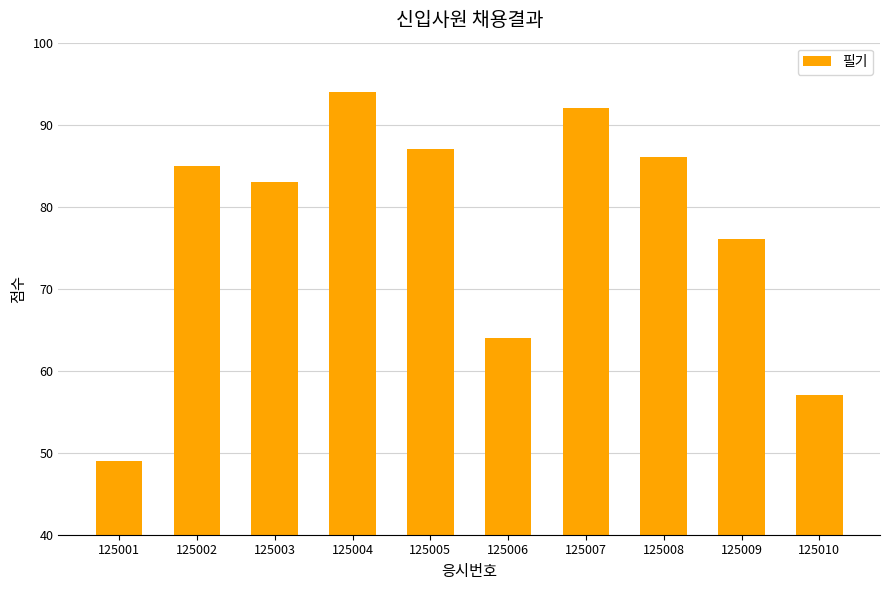

Which category has the highest value across all series?

125004